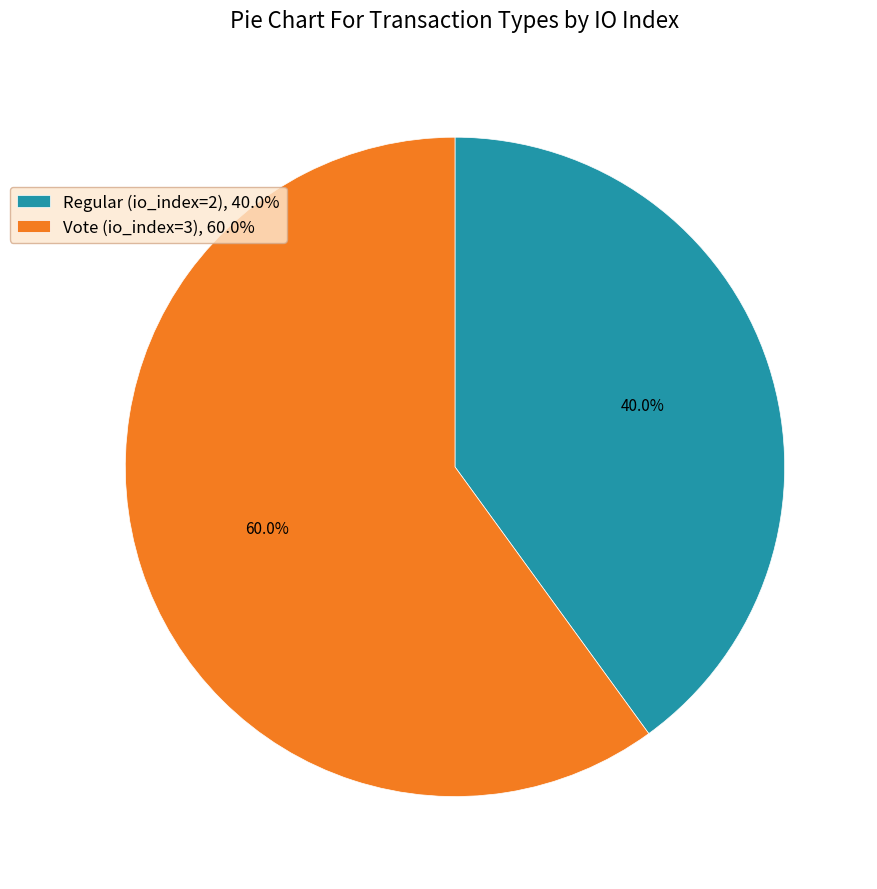

What percentage is NOT represented by Vote (io_index=3)?

40.0%